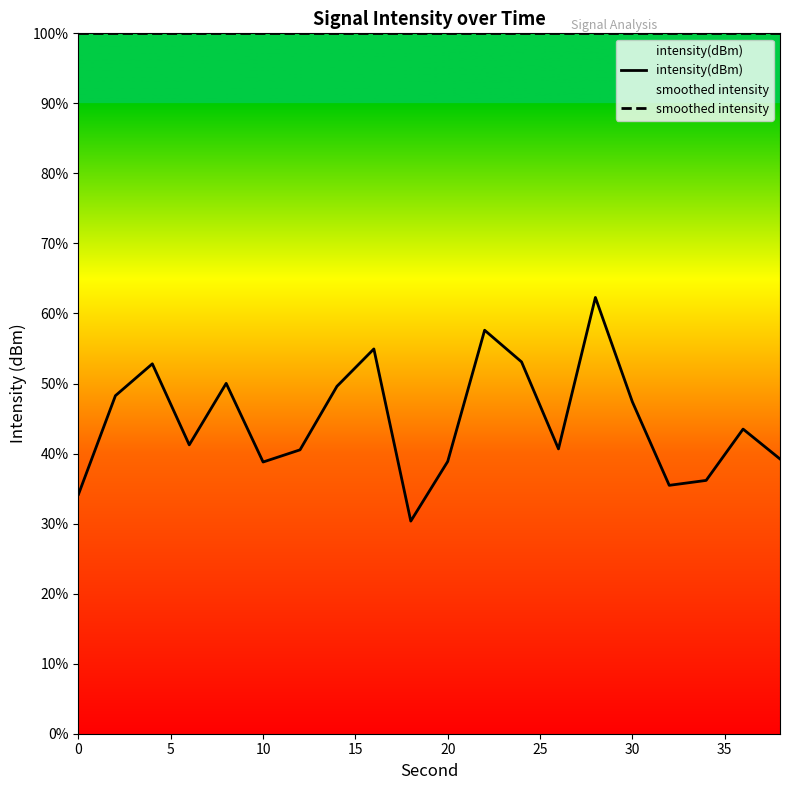

The value of intensity(dBm) at 14 is -159.3. True or false?

False